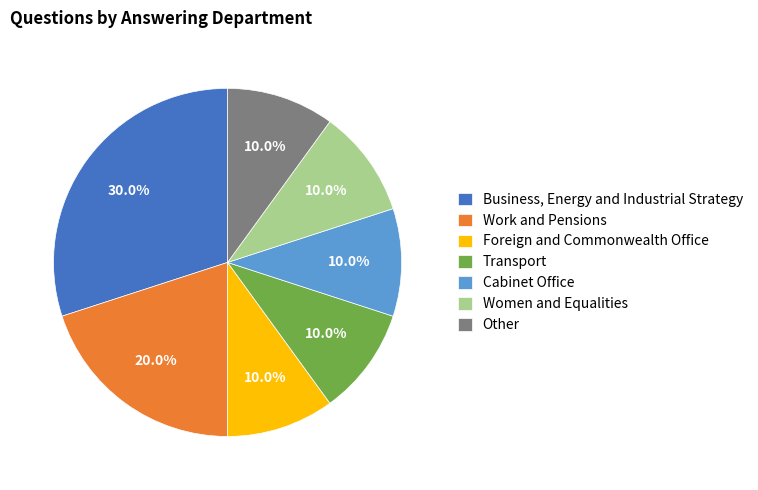

Count the number of slices in the pie.

7